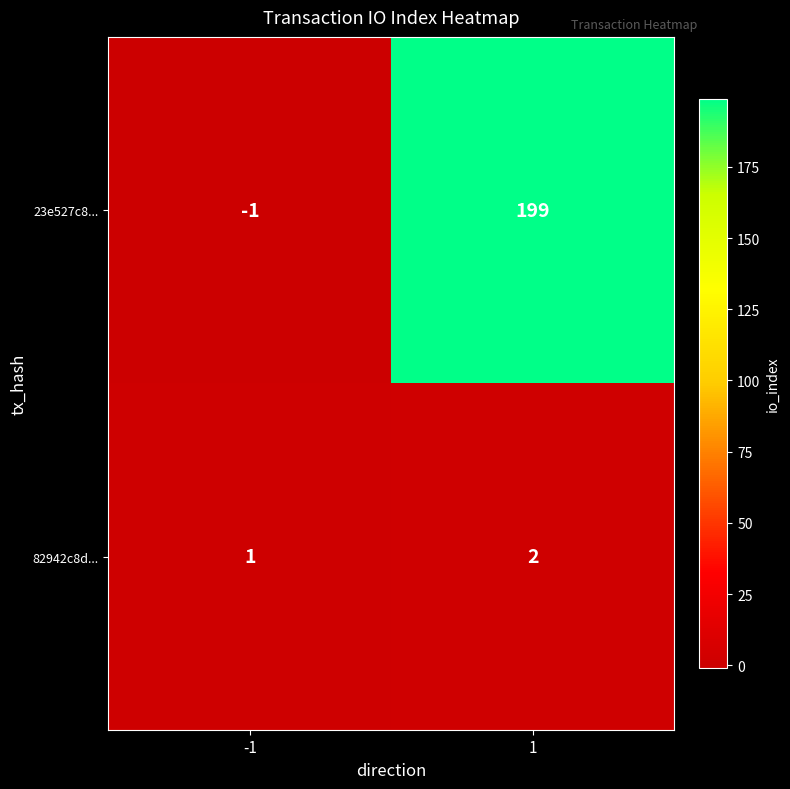

What is the sum of the 82942c8d... values at 1 and -1?

3